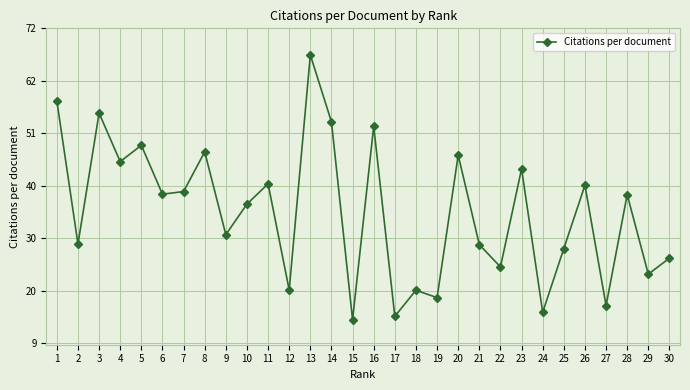

How many data points are above 38?

15